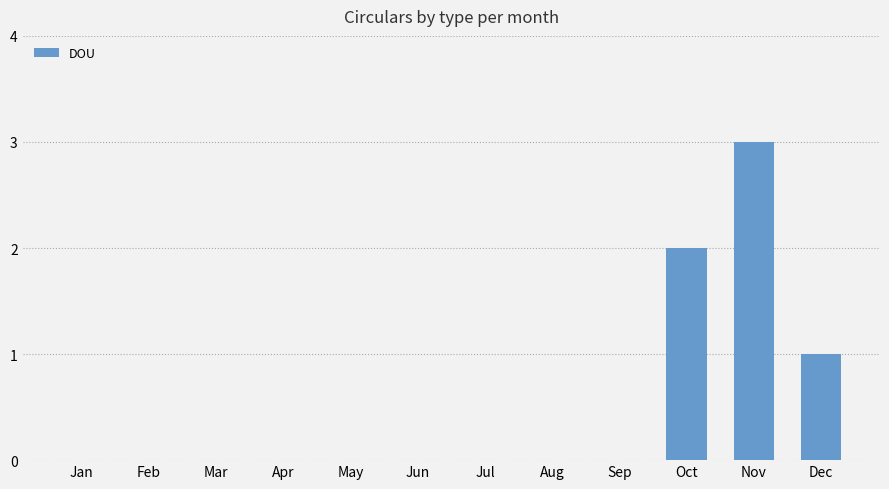

Is it true that the value at May is 0?

True